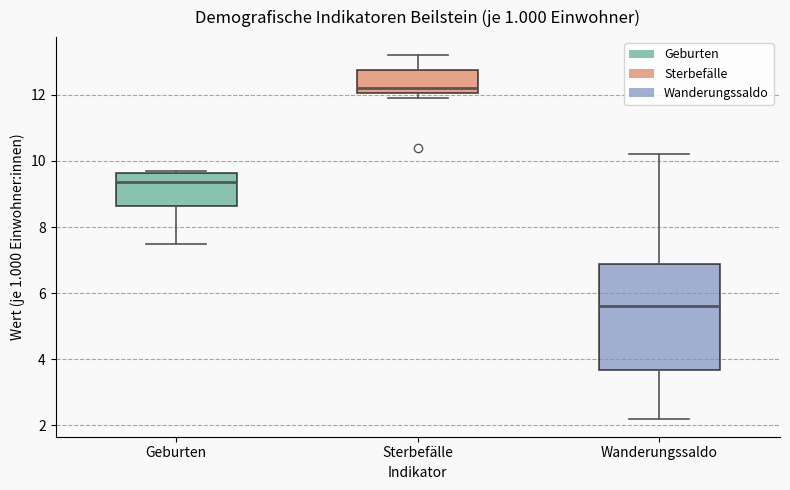

Reading left to right, transcribe this box plot: for each box, give where its median line is, the range the box spans, and where its two whiskers end, as read against the y-axis. The values are not printed on the chart, so give them approximately, as read against the axis.

Geburten: median 9.4, box 8.6 to 9.6, whiskers 7.6 to 9.8
Sterbefälle: median 12.2, box 12.0 to 12.8, whiskers 12.0 (just below the box's lower edge) to 13.2
Wanderungssaldo: median 5.6, box 3.6 to 6.8, whiskers 2.2 to 10.2